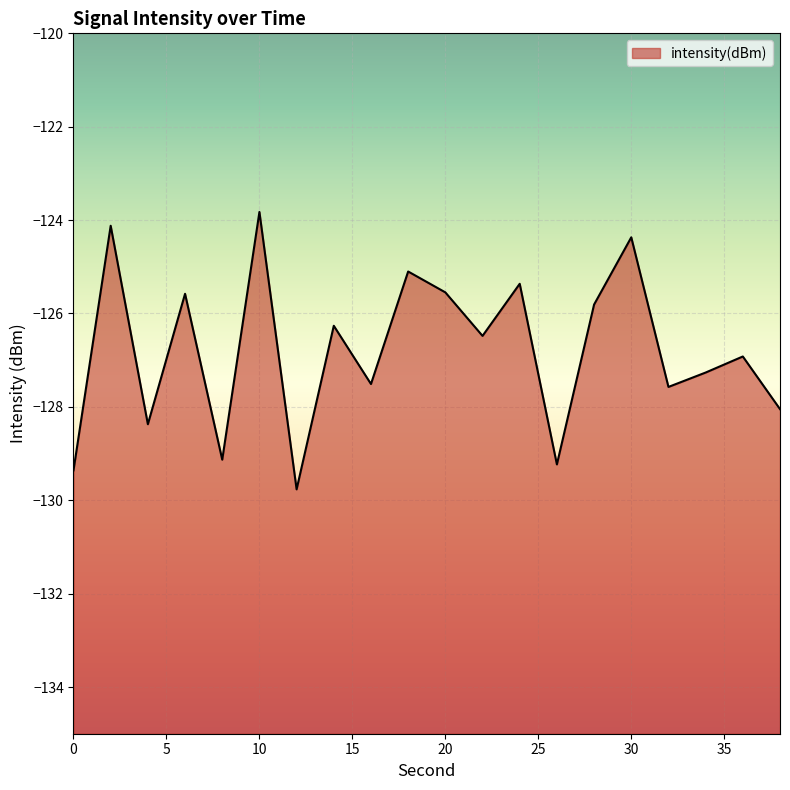

What is the value of the 20th point from the left?

-128.0